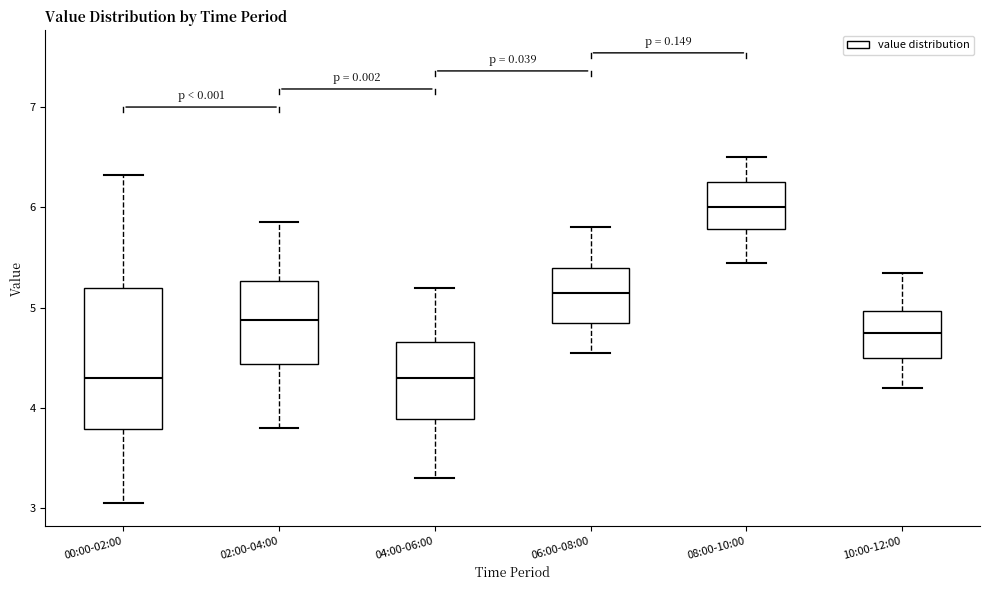

Where does the median line of the box for 08:00-10:00 sit on the y-axis? The values are not printed on the chart, so give them approximately, as read against the axis.

6.0